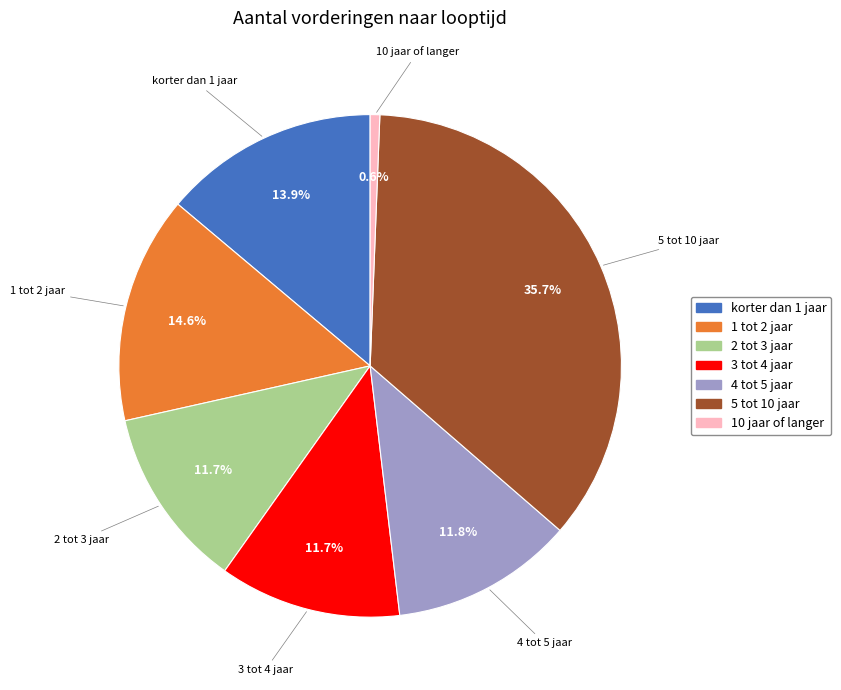

Which slice is the largest?

5 tot 10 jaar